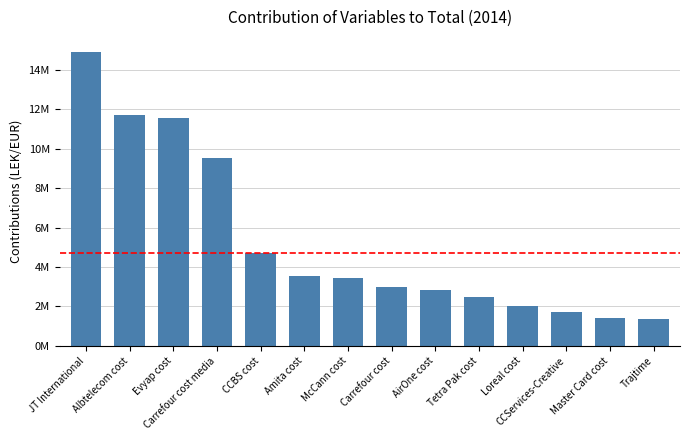

How many data points are less than 3465988?

7